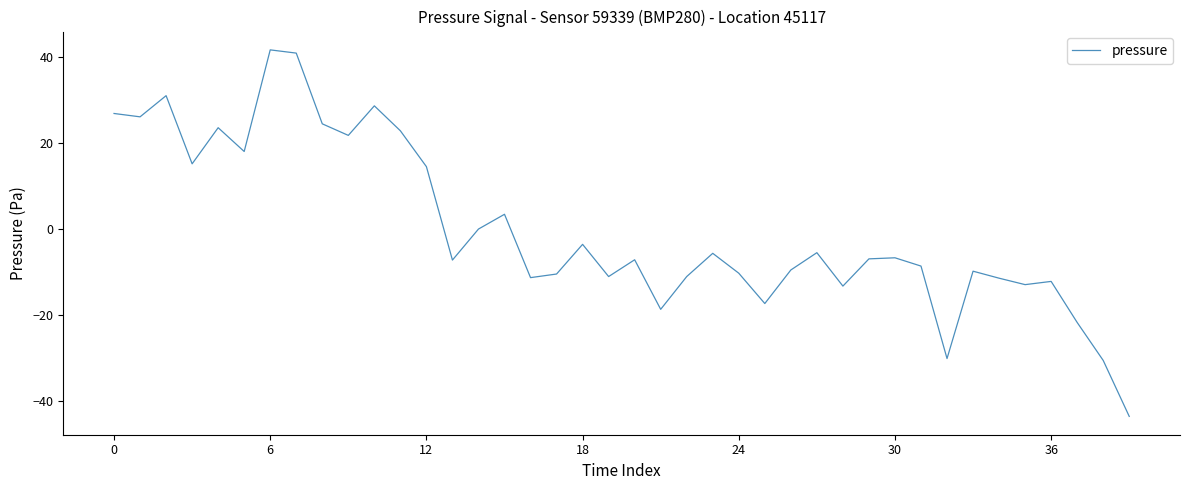

What is the minimum value shown in the chart?

-43.7